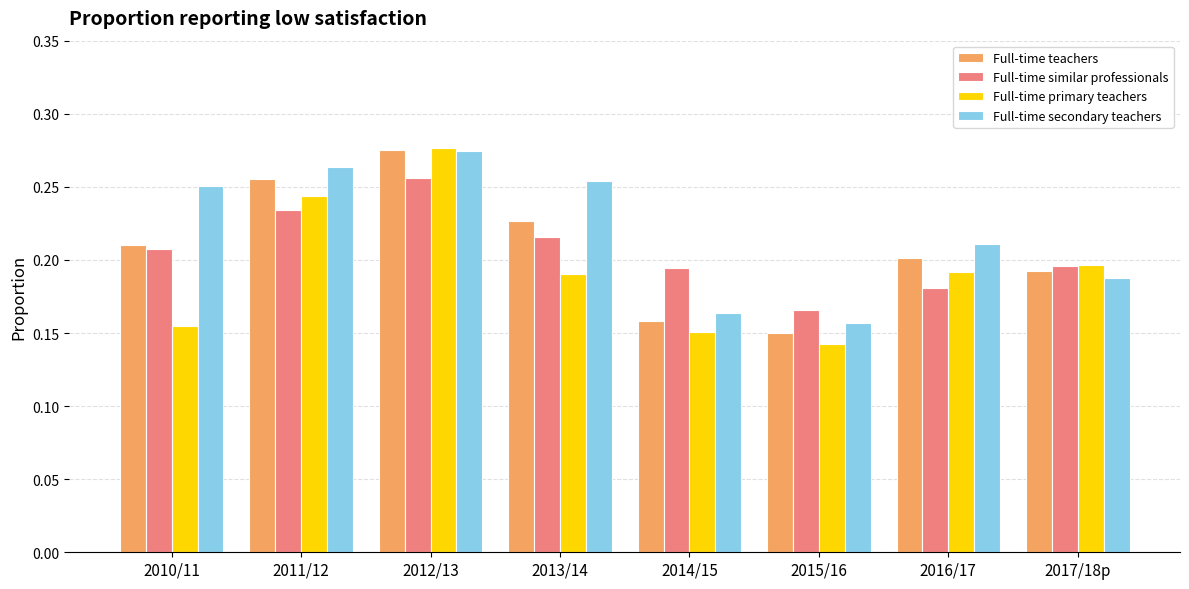

How many bars are there in each group?

4